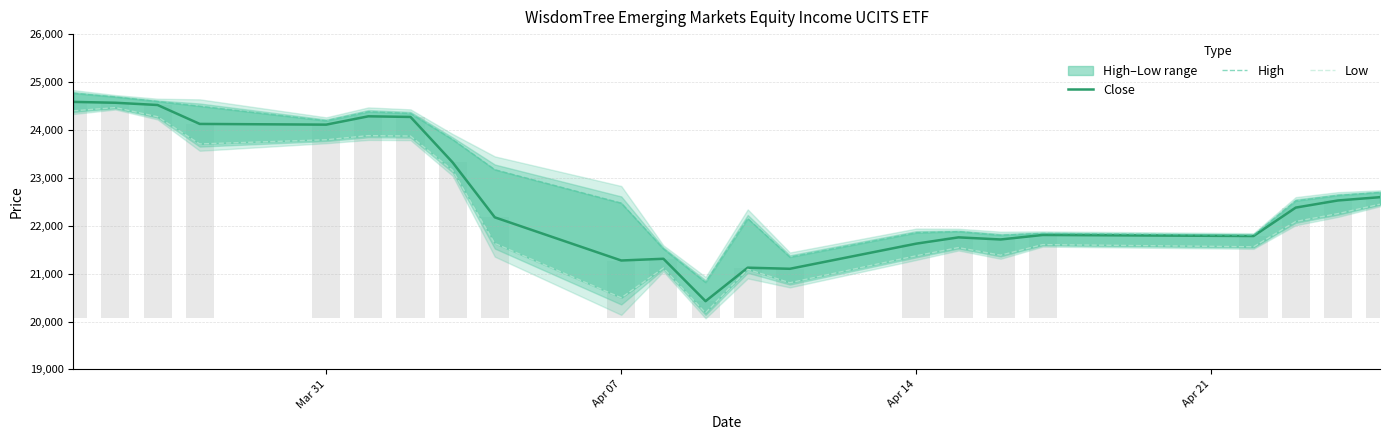

The value of Low at 8 is 10632. True or false?

False